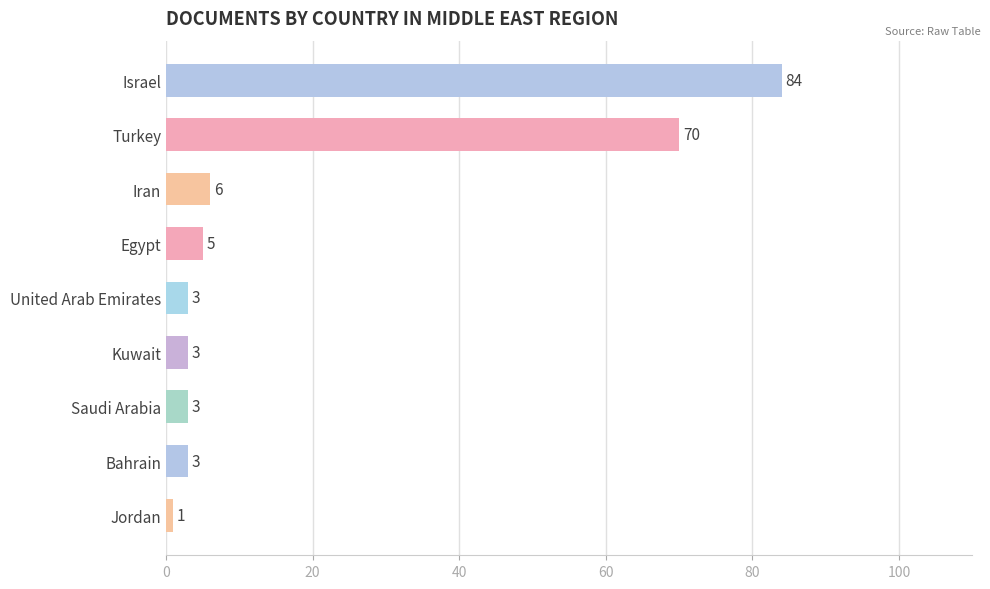

The value at Turkey is 125. True or false?

False